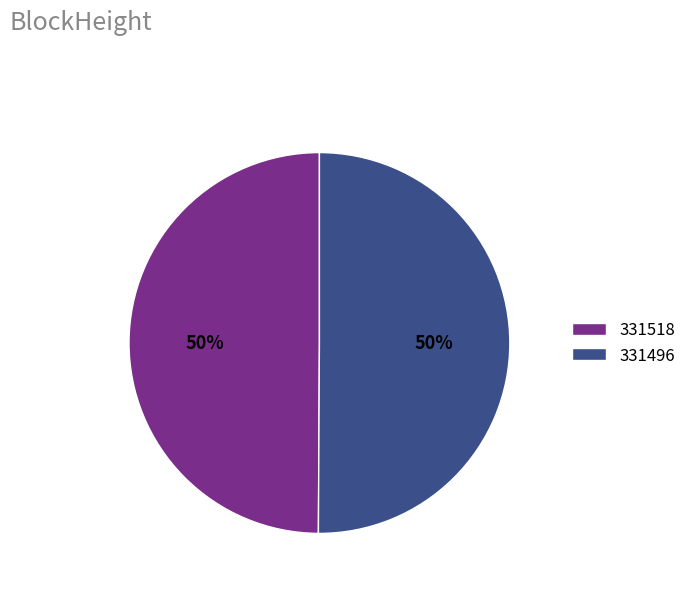

Approximately how many times larger is the value at 331496 compared to 331518?

1.0